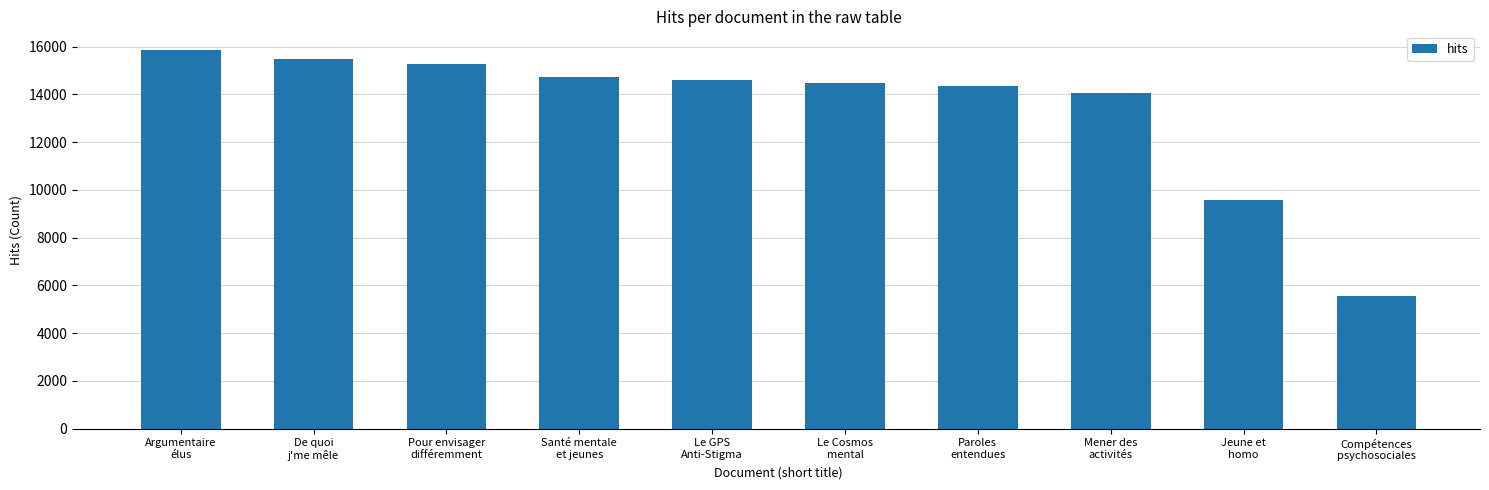

How many data points are less than 14597?

5